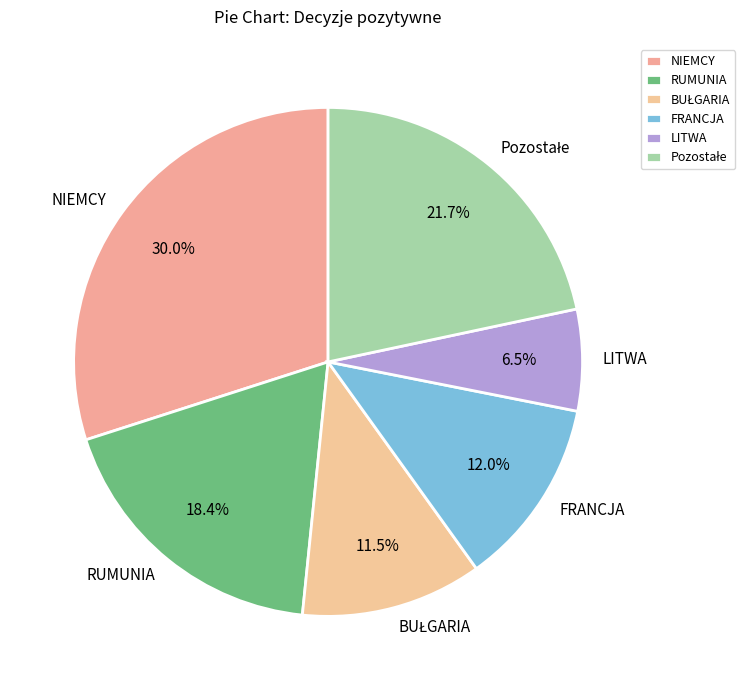

How many segments does this pie chart have?

6